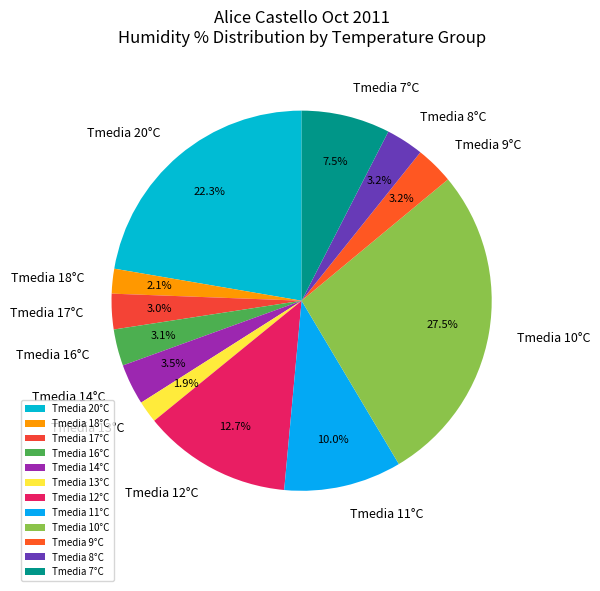

Which slice is the largest?

Tmedia 10°C